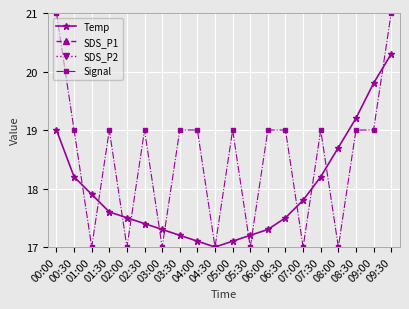

What is the difference between the maximum and minimum values in the Temp series?

3.3